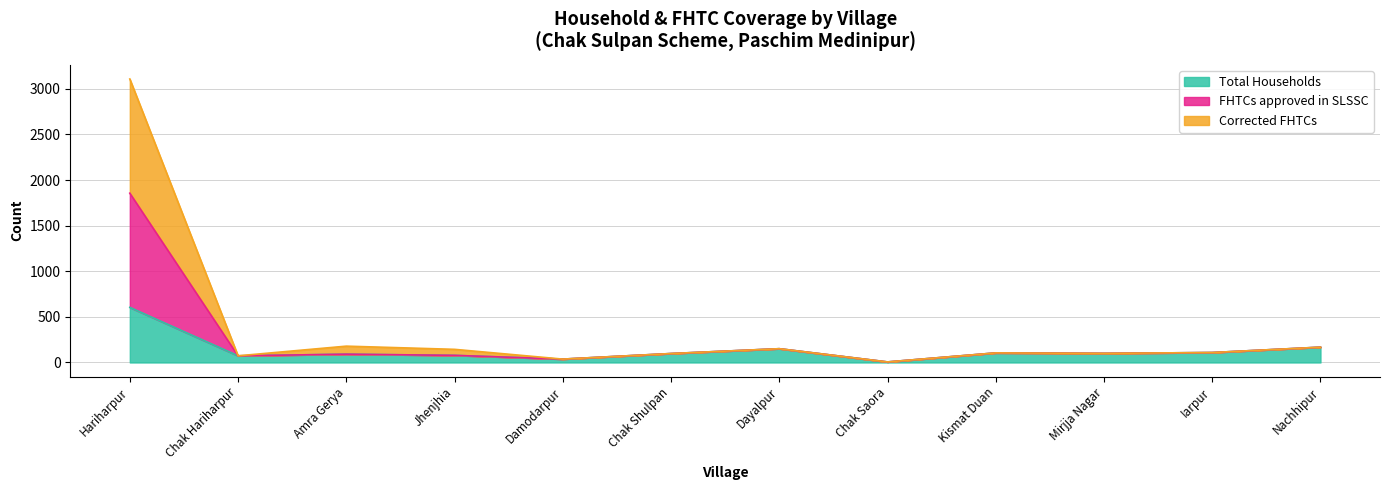

What is the value of the Total Households point at the 7th from the left?

151